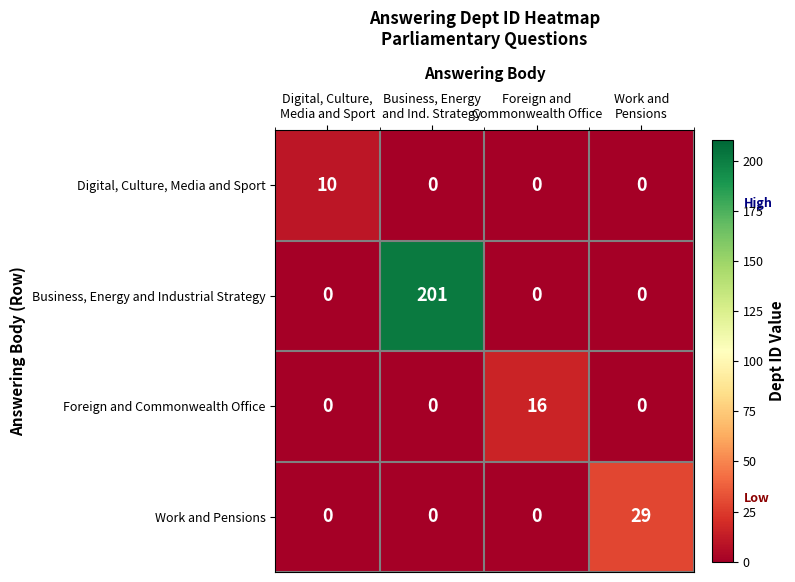

Between Business, Energy
and Ind. Strategy and Foreign and
Commonwealth Office, which series saw the biggest shift?

Business, Energy and Industrial Strategy